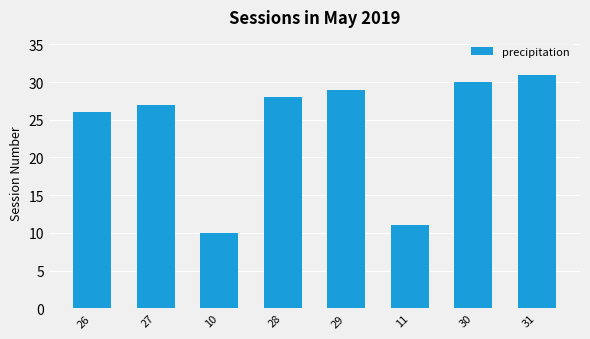

What is the sum of all values?

192